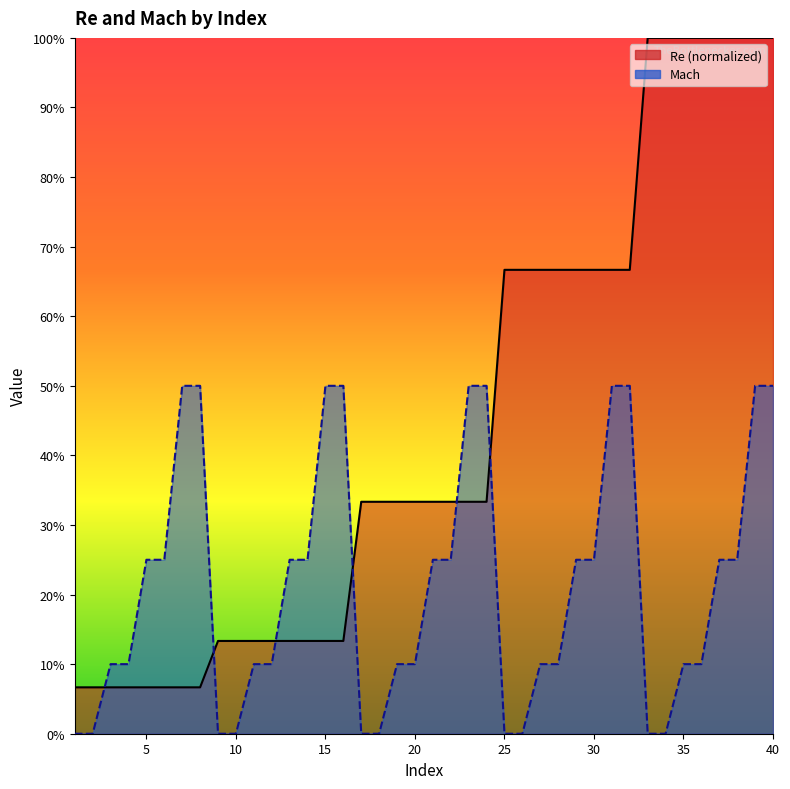

What value does the Mach series have at 40?

0.5